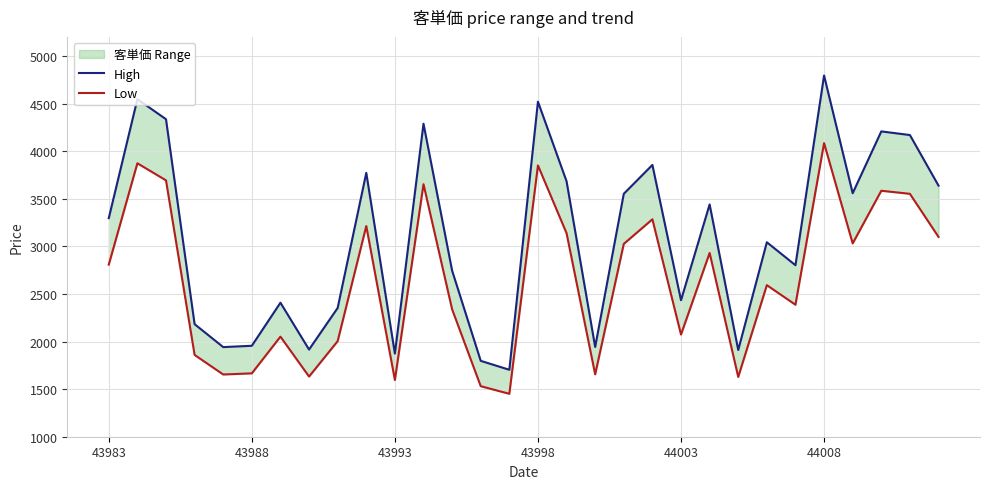

What value does the Low series have at 12?

2338.3